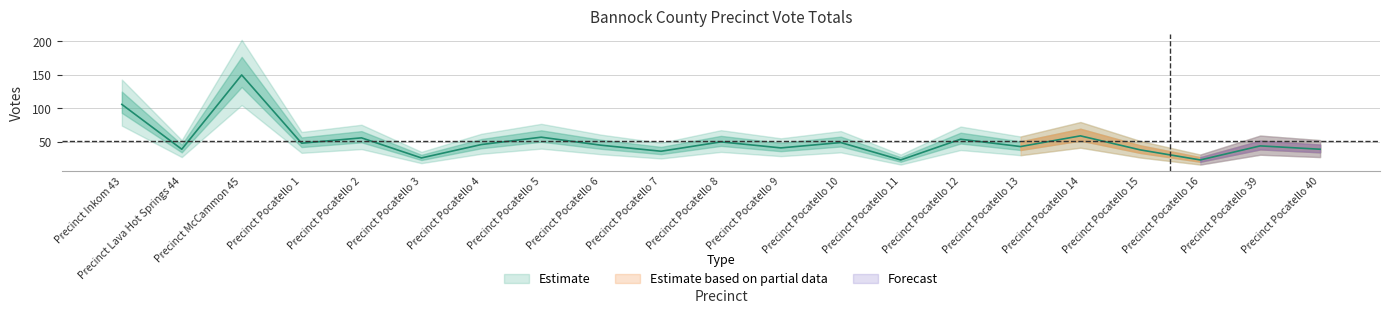

The chart shows a value of 52 at Precinct Pocatello 7. True or false?

False